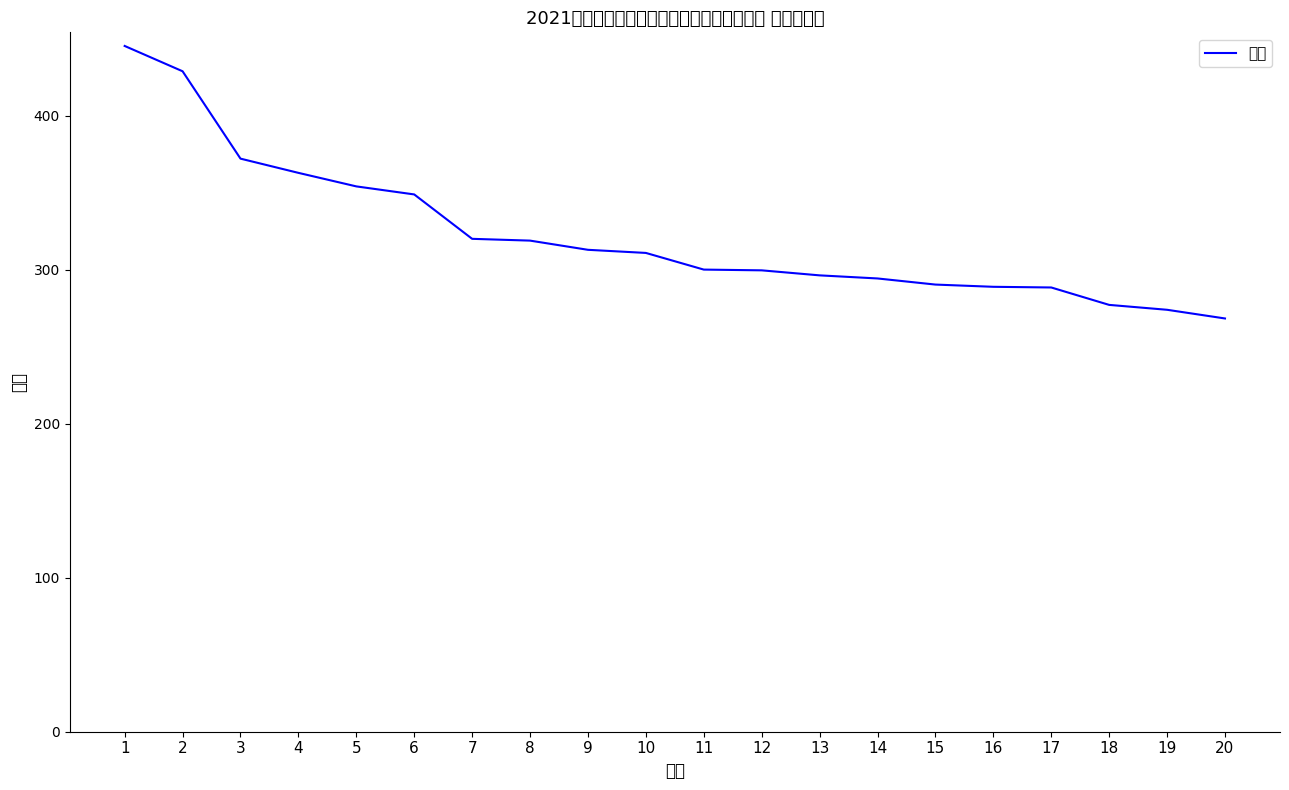

What is the approximate value at 4?

363.0